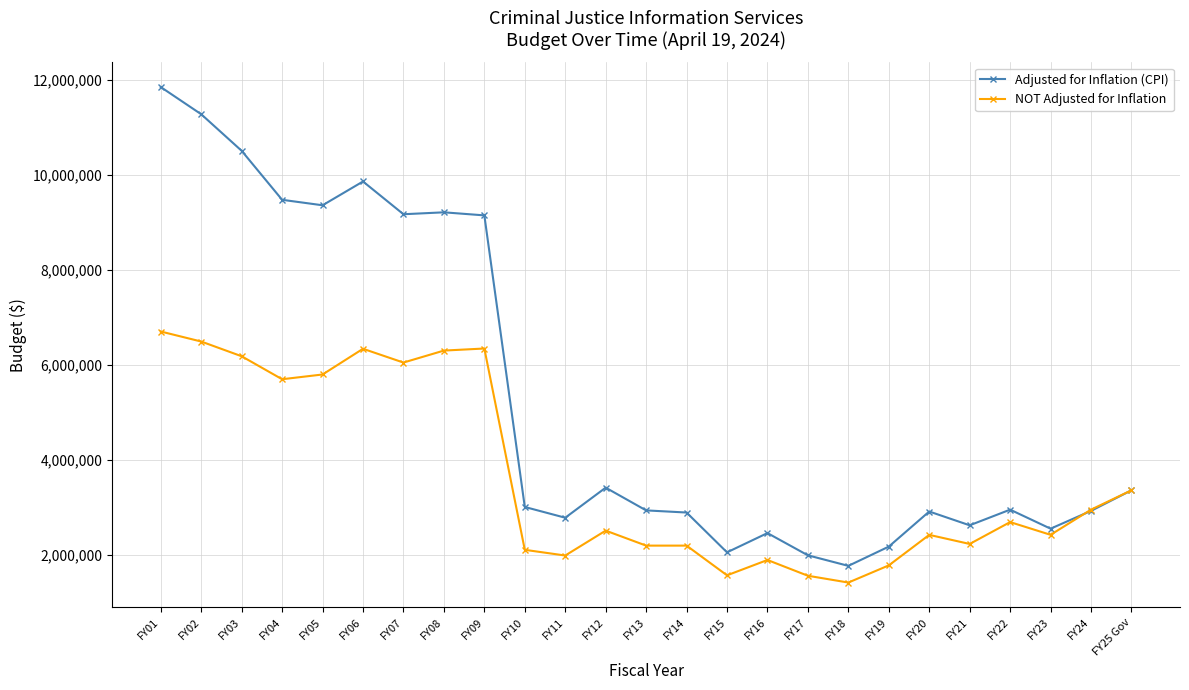

Which series has the widest spread of values?

Adjusted for Inflation (CPI)